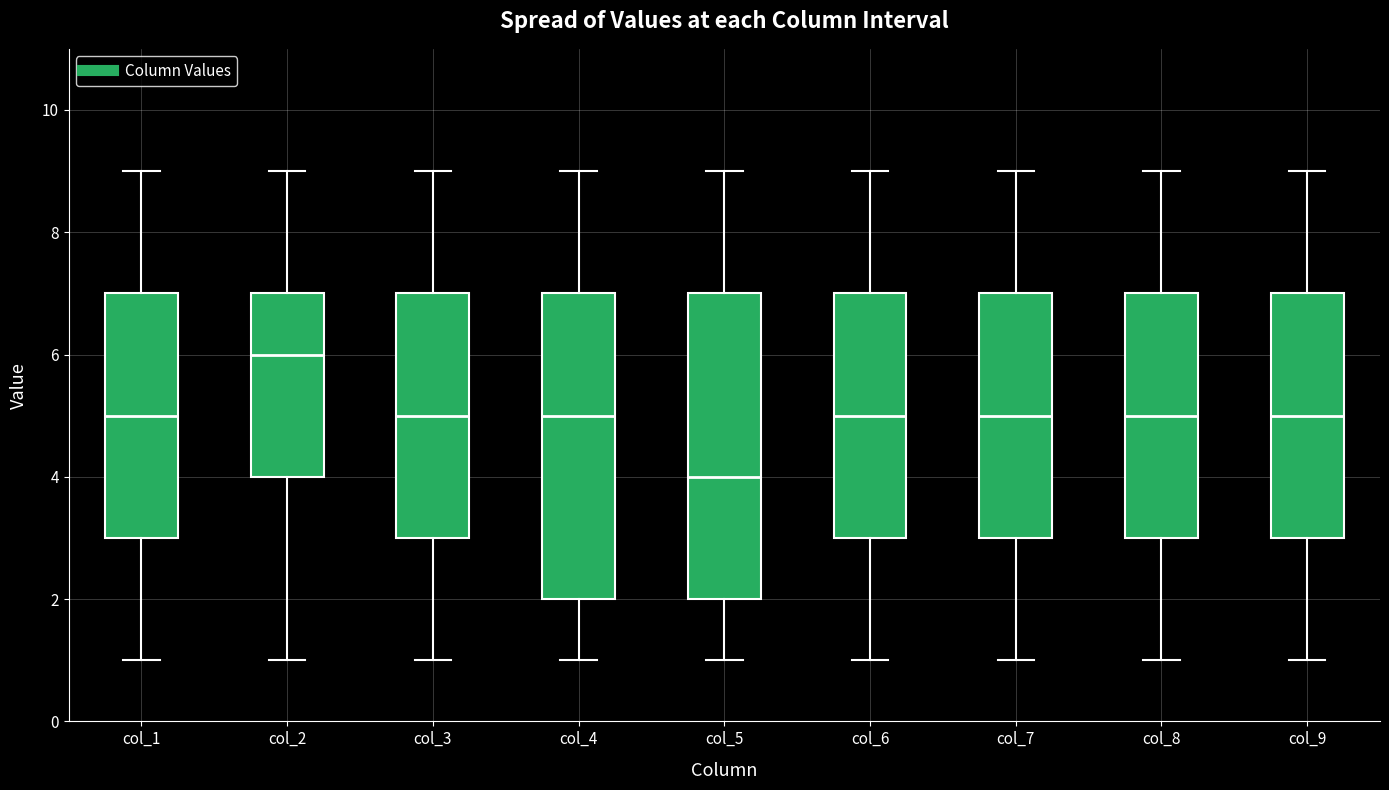

Reading left to right, read every box against the y-axis: the position of its median line, the range the box covers, and the ends of its whiskers. The values are not printed on the chart, so give them approximately, as read against the axis.

col_1: median 5, box 3 to 7, whiskers 1 to 9
col_2: median 6, box 4 to 7, whiskers 1 to 9
col_3: median 5, box 3 to 7, whiskers 1 to 9
col_4: median 5, box 2 to 7, whiskers 1 to 9
col_5: median 4, box 2 to 7, whiskers 1 to 9
col_6: median 5, box 3 to 7, whiskers 1 to 9
col_7: median 5, box 3 to 7, whiskers 1 to 9
col_8: median 5, box 3 to 7, whiskers 1 to 9
col_9: median 5, box 3 to 7, whiskers 1 to 9